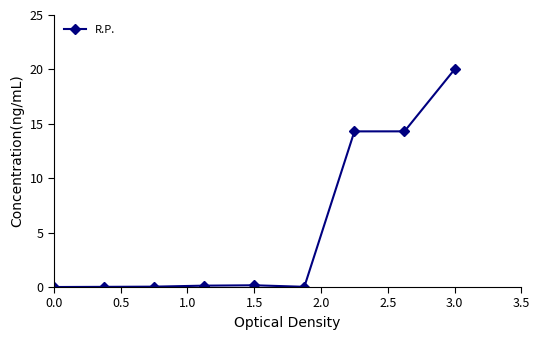

Count the number of data series in this chart.

1